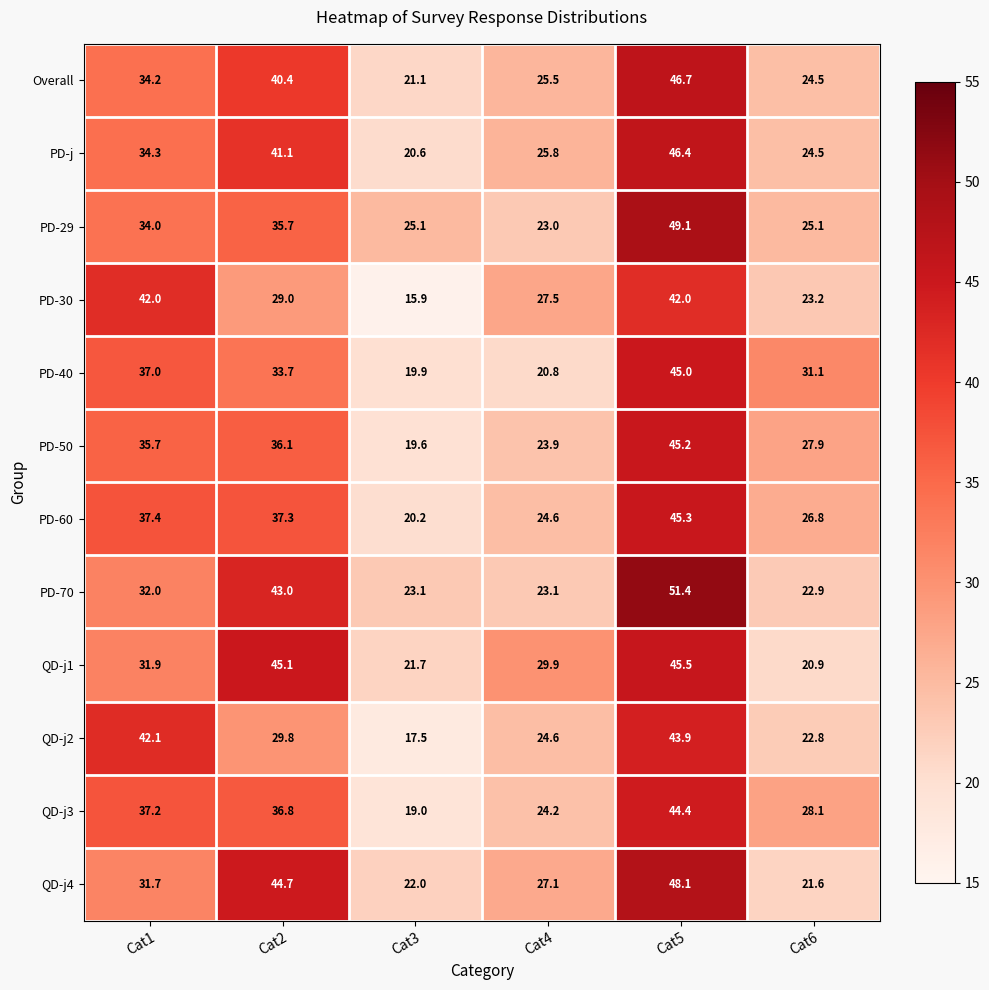

Rank the series at Cat3 from highest to lowest value.

PD-29, PD-70, QD-j4, QD-j1, Overall, PD-j, PD-60, PD-40, PD-50, QD-j3, QD-j2, PD-30